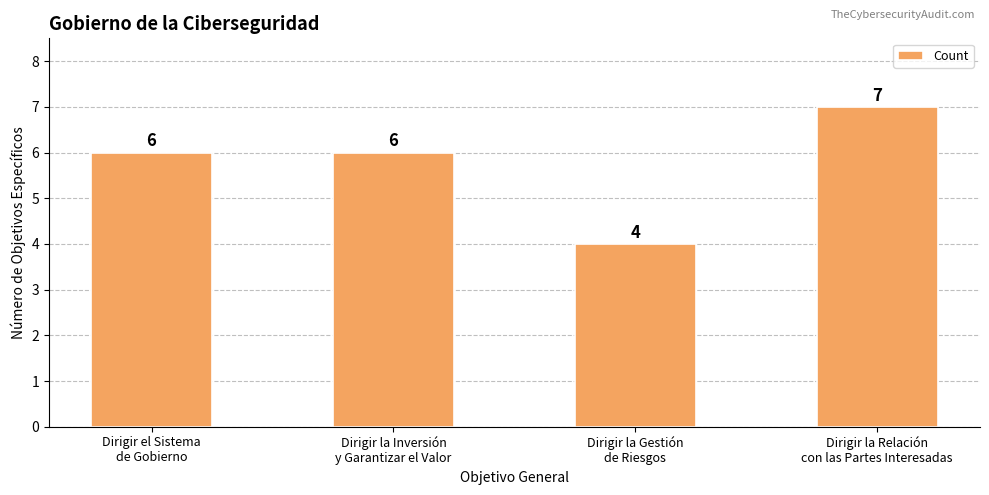

Which has a higher value, Dirigir la Relación
con las Partes Interesadas or Dirigir la Gestión
de Riesgos?

Dirigir la Relación
con las Partes Interesadas